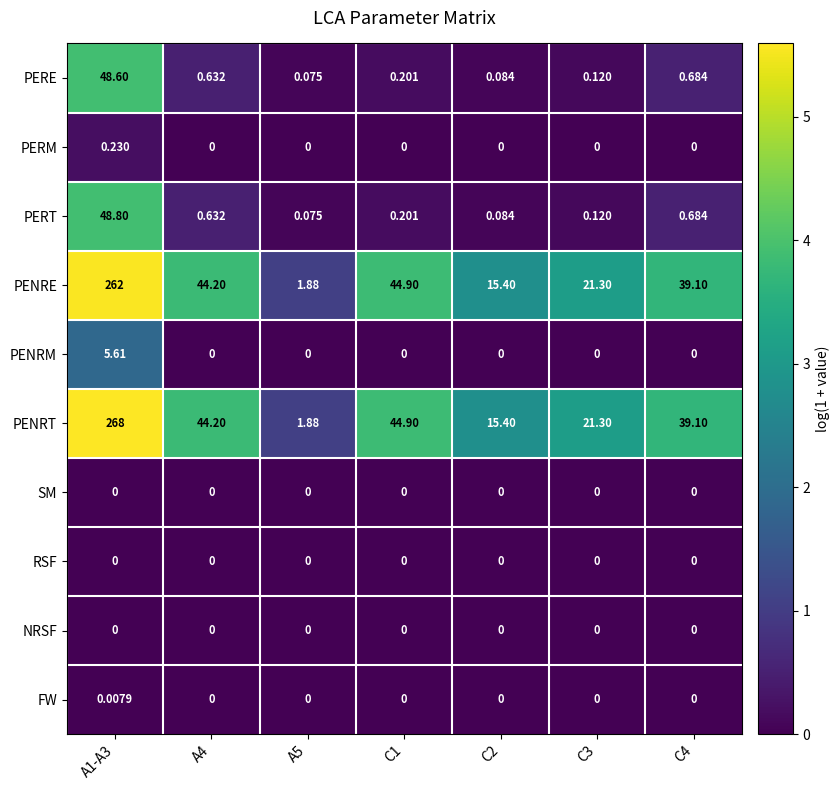

Count the number of categories in the chart.

7